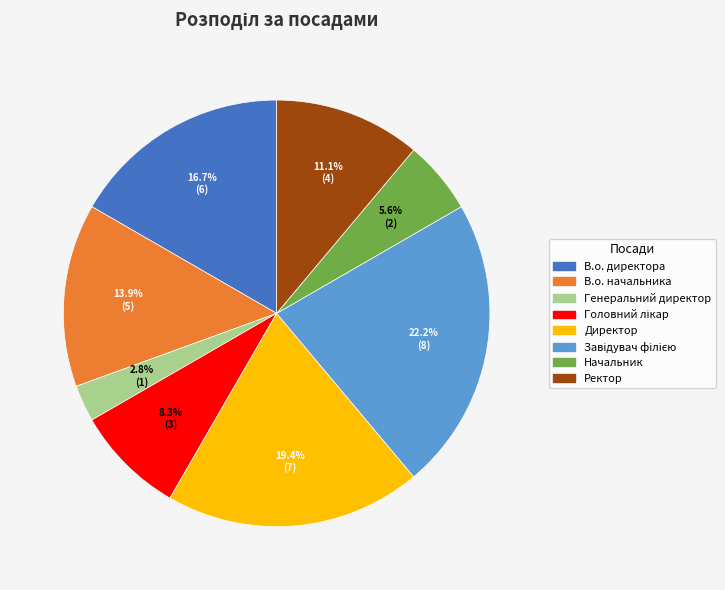

Does any single category account for the majority?

No